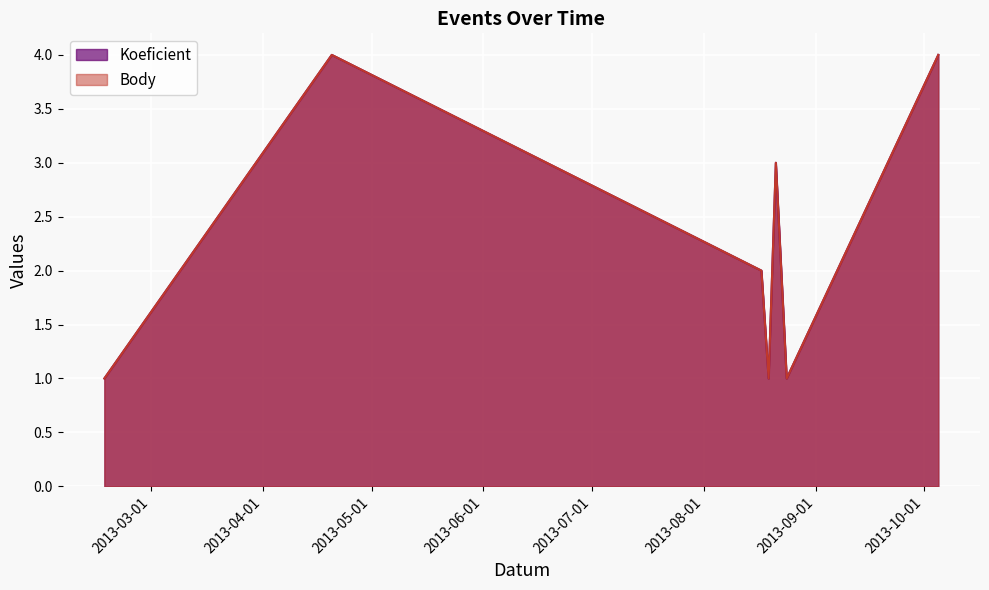

What is the label of the 7th point from the left?

2013-10-05